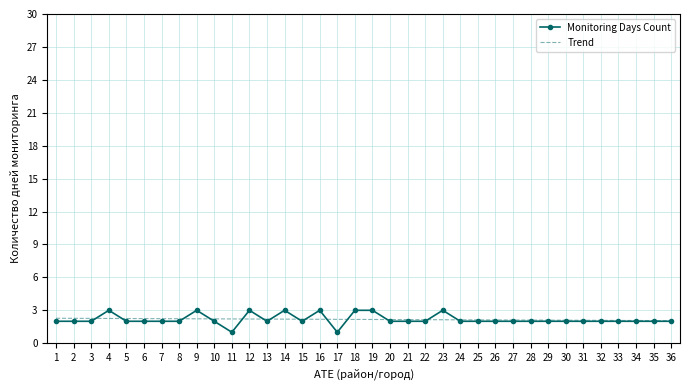

Read the Monitoring Days Count value at 3.

2.0